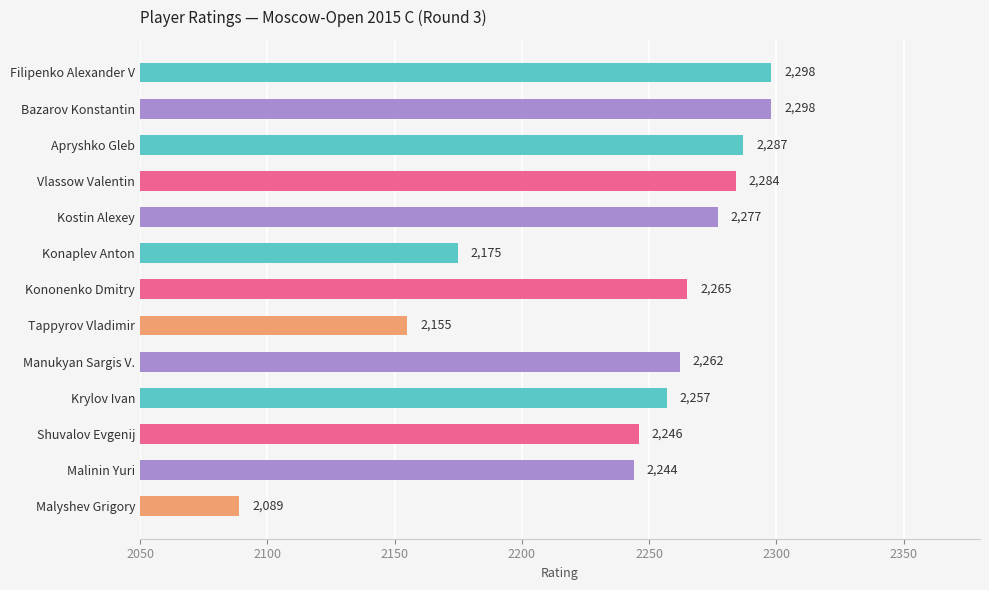

What is the difference between the second highest and minimum values?

209